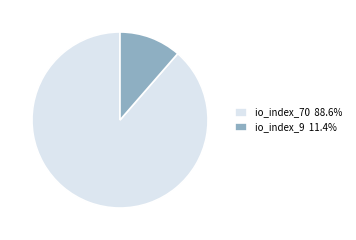

Is it true that io_index_70 is 83% of the pie?

False